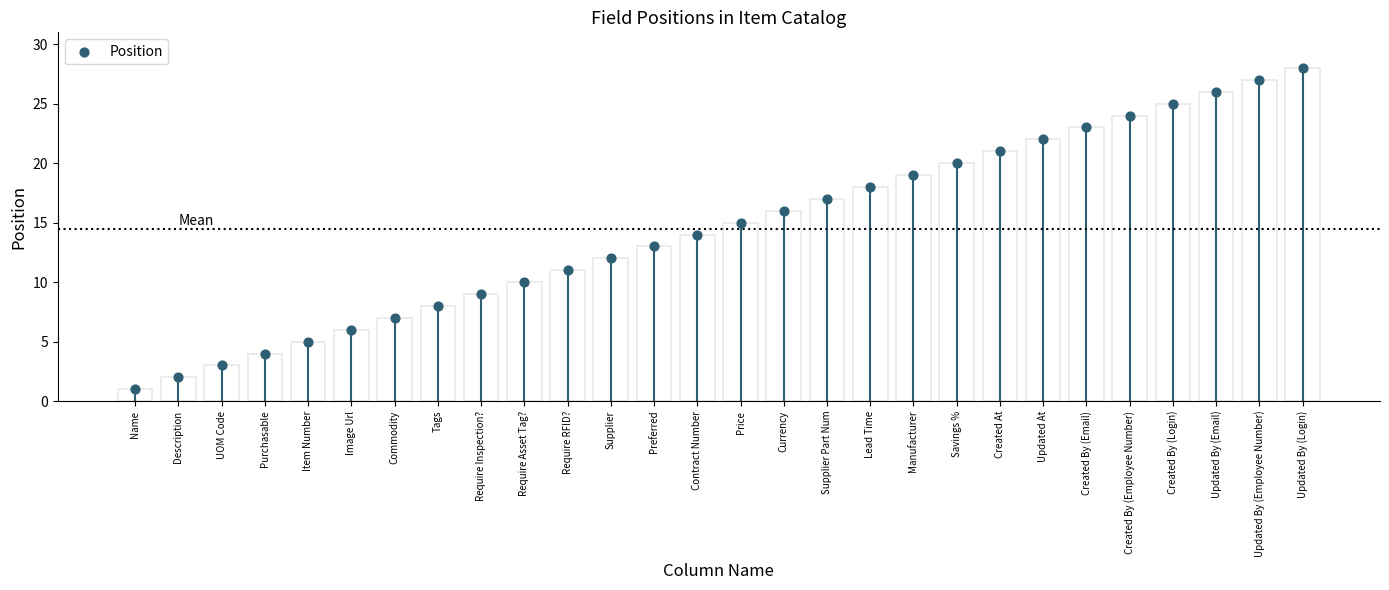

What is the ratio of the value at Savings % to the value at Image Url?

3.3